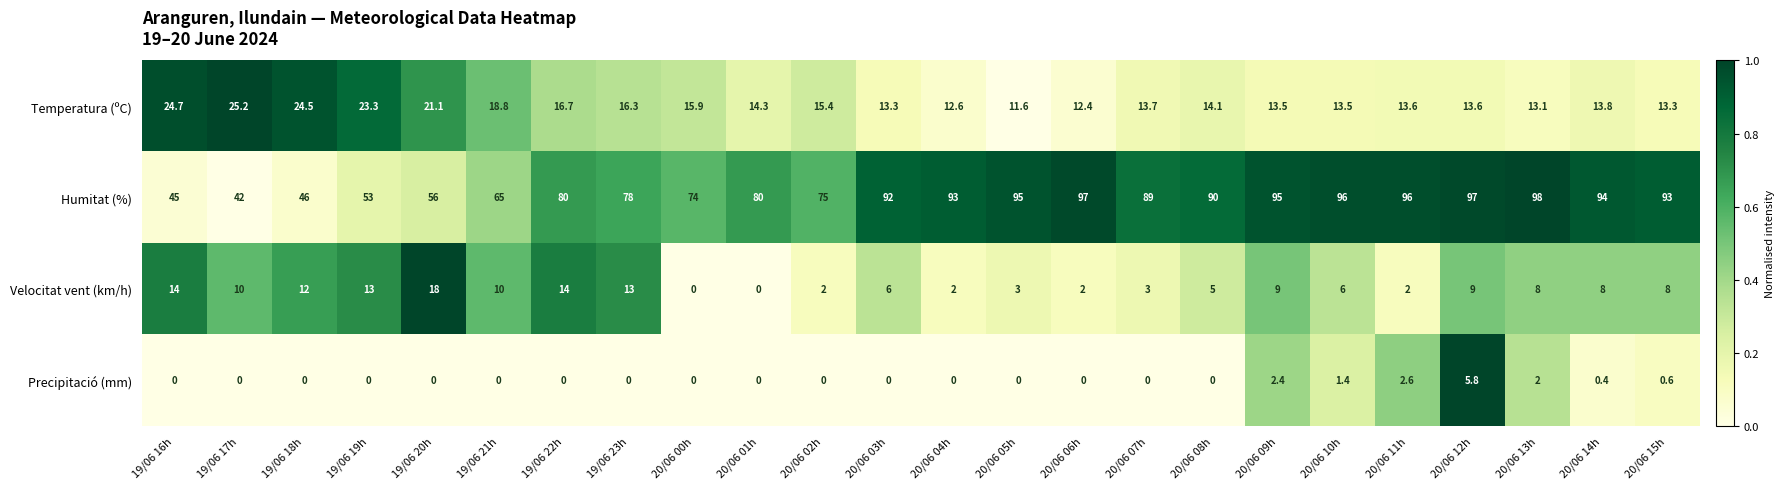

What is the average value of the Velocitat vent (km/h) series?

7.4